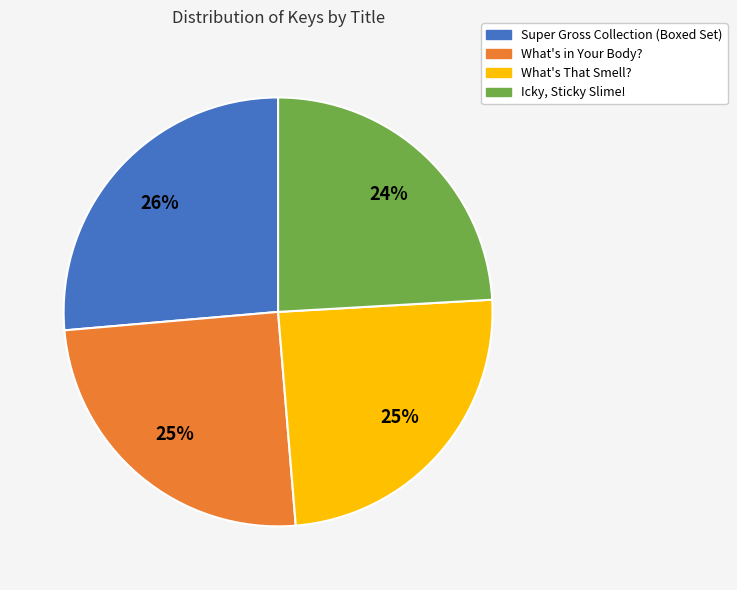

Count the number of slices in the pie.

4